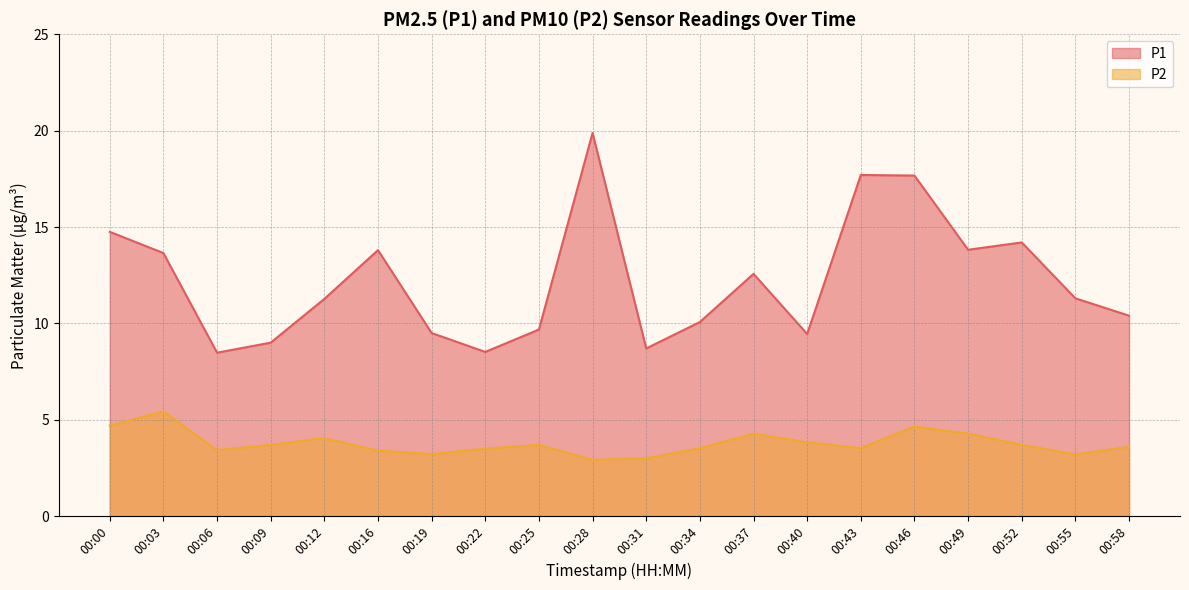

The value of P2 at 00:31 is 5.1. True or false?

False